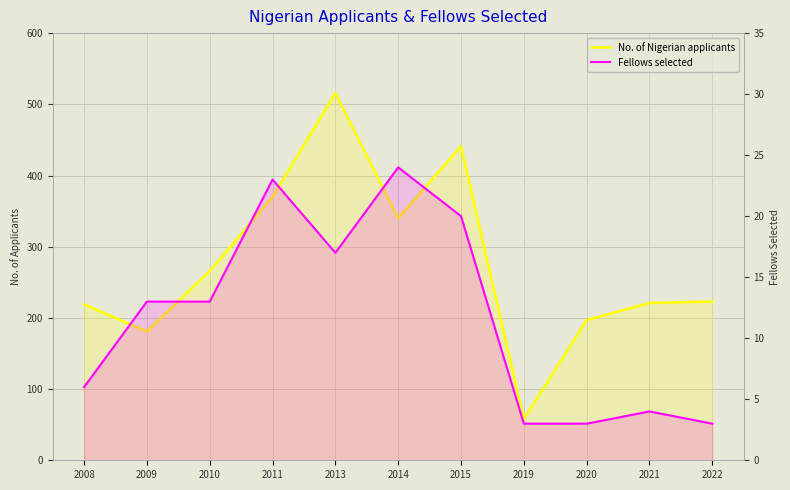

Rank the series by their average value, from lowest to highest.

Fellows selected, No. of Nigerian applicants